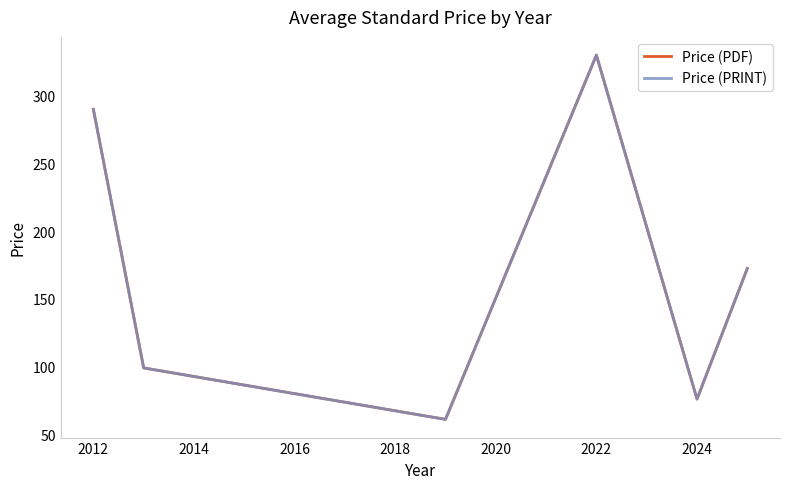

Does the chart display data point markers on the line(s)?

No